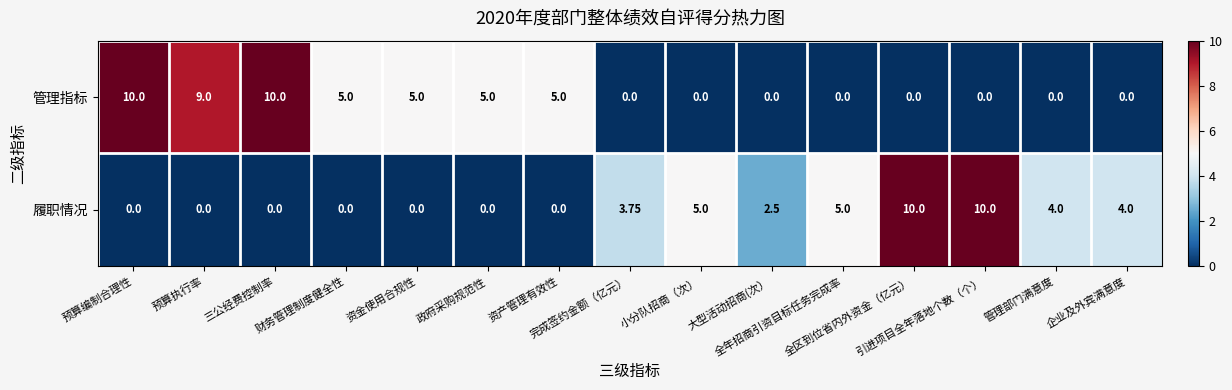

Which series has the largest total across all categories?

管理指标